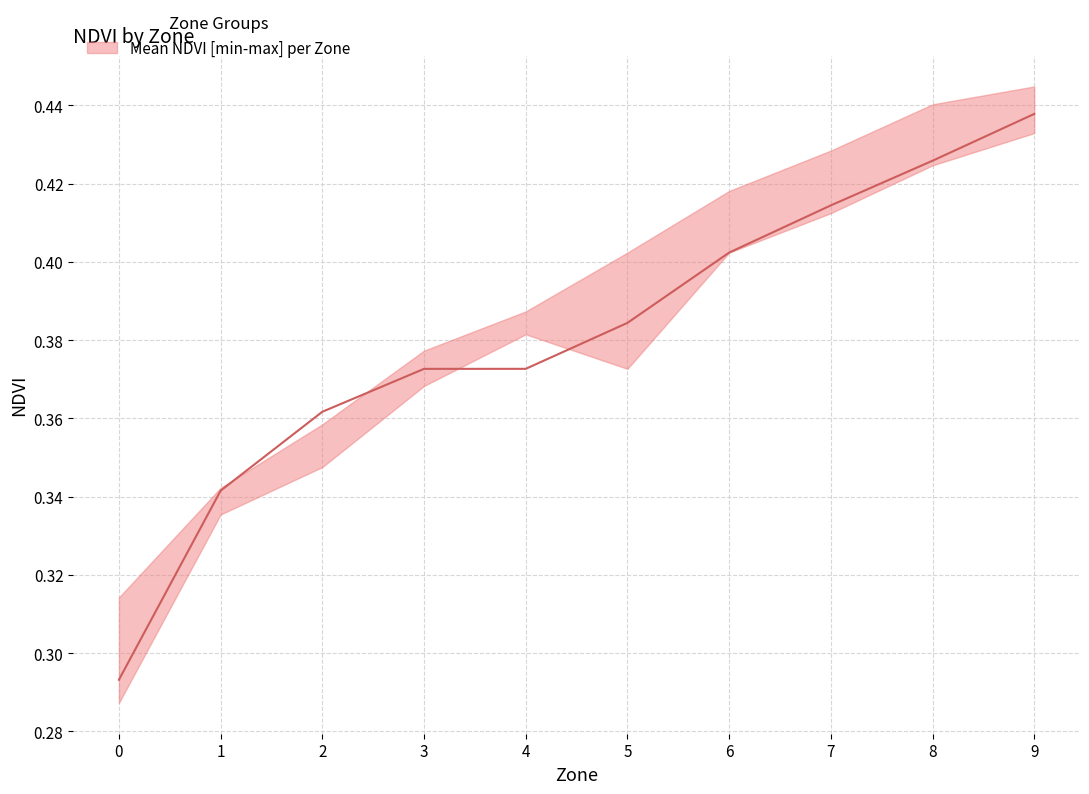

What is the maximum value shown in the chart?

0.4